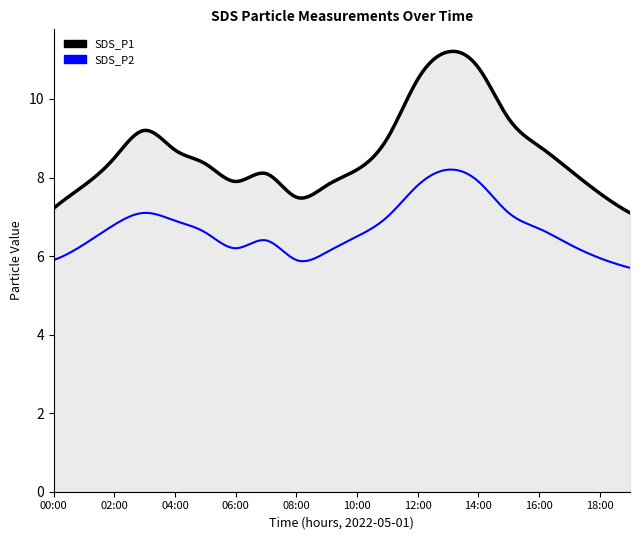

True or false: SDS_P2 and SDS_P1 cross at least once.

False